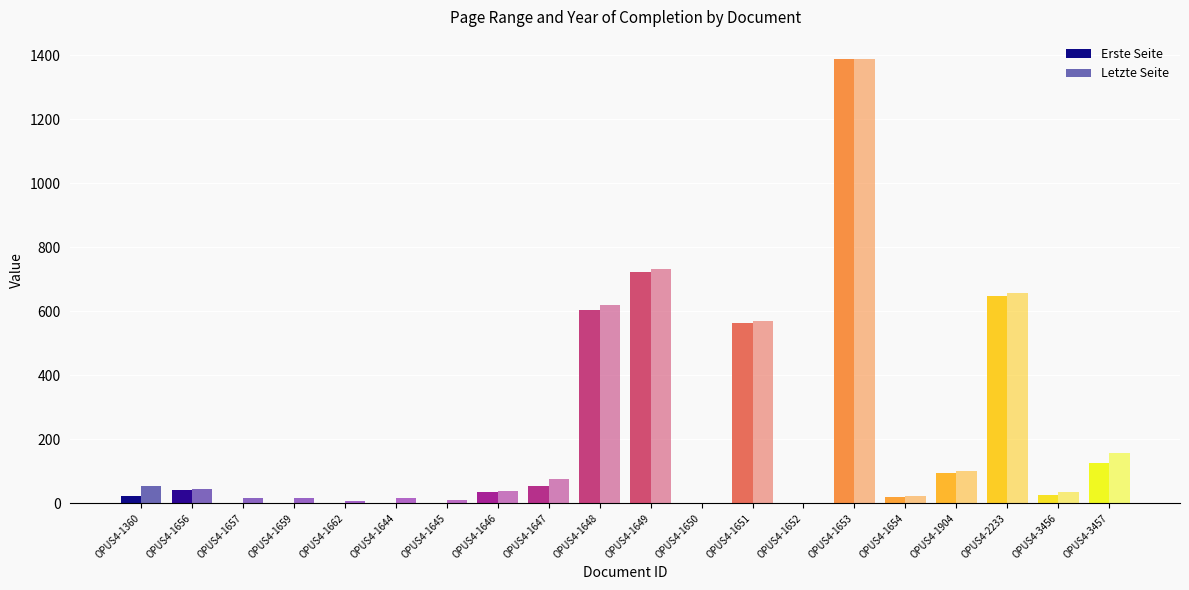

Which series has the largest total across all categories?

Letzte Seite